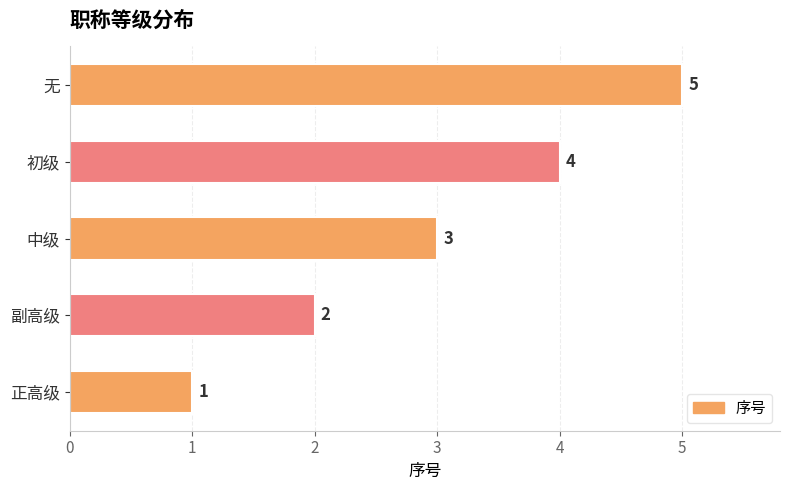

True or false: the data shows 3 at 中级.

True